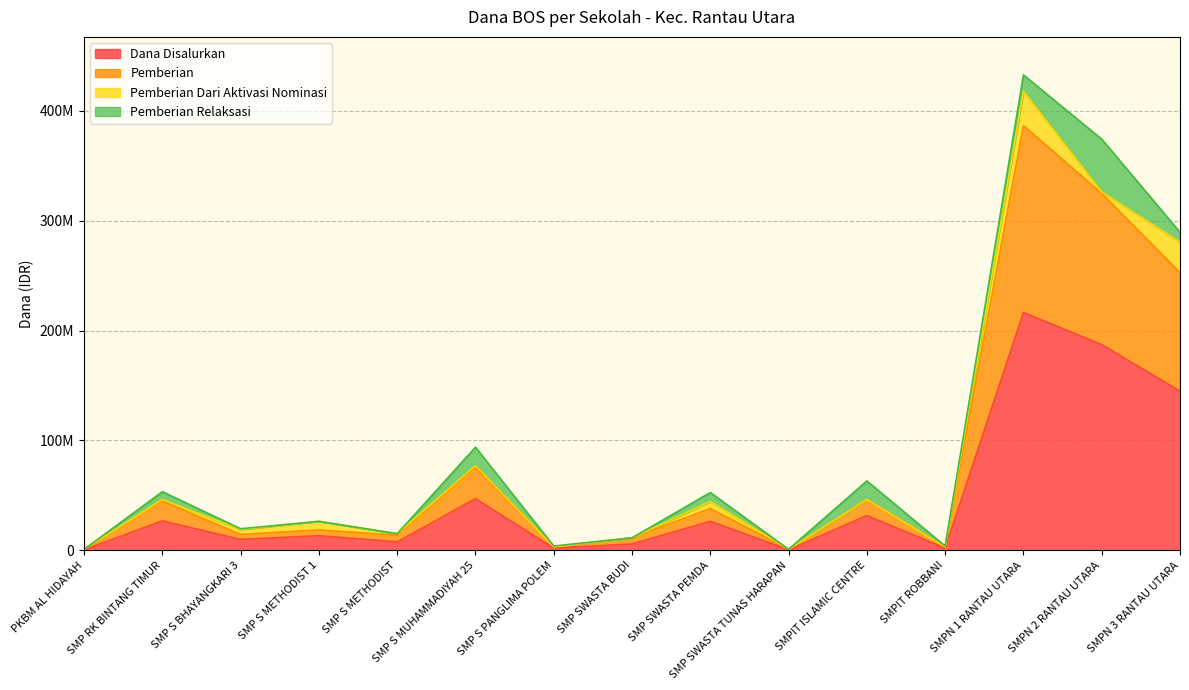

What is the greatest value displayed?

386625000